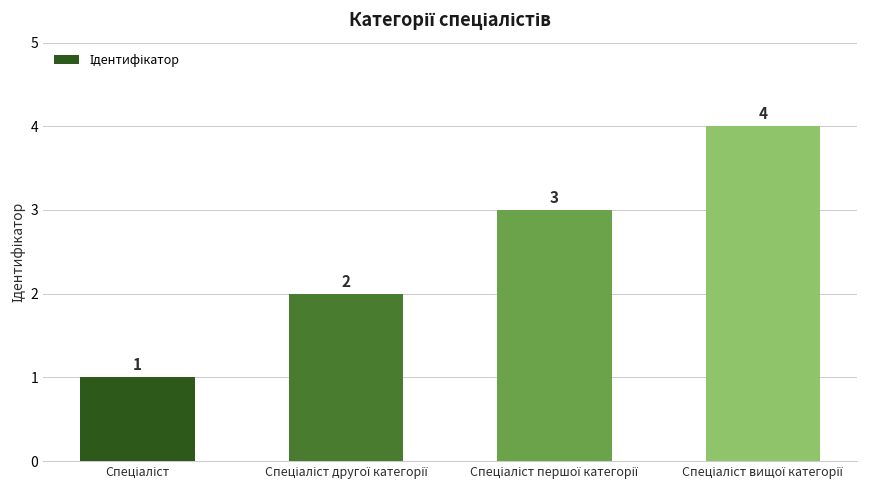

What is the difference between the maximum and minimum values?

3